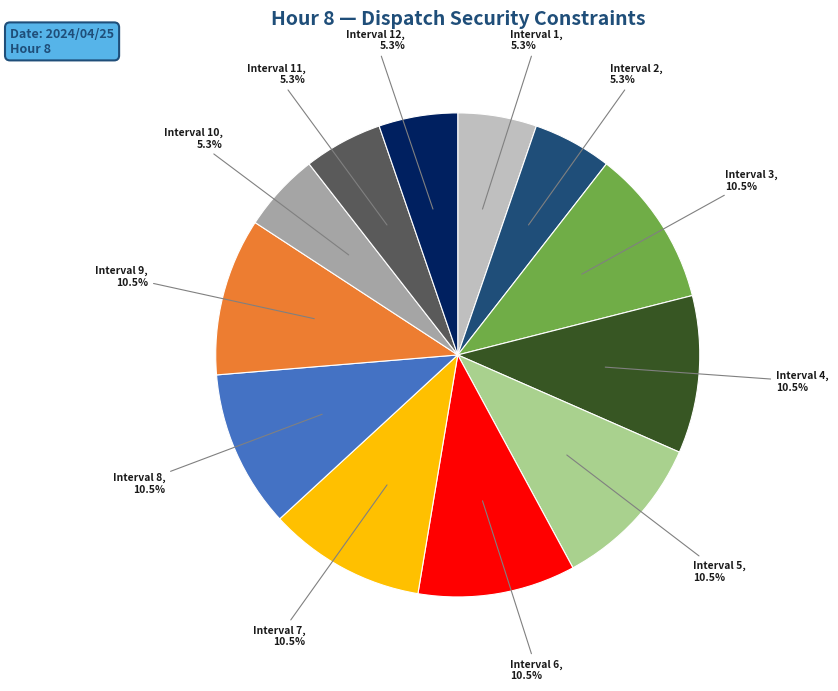

What is the ratio of the value at Interval 2 to the value at Interval 5?

0.5